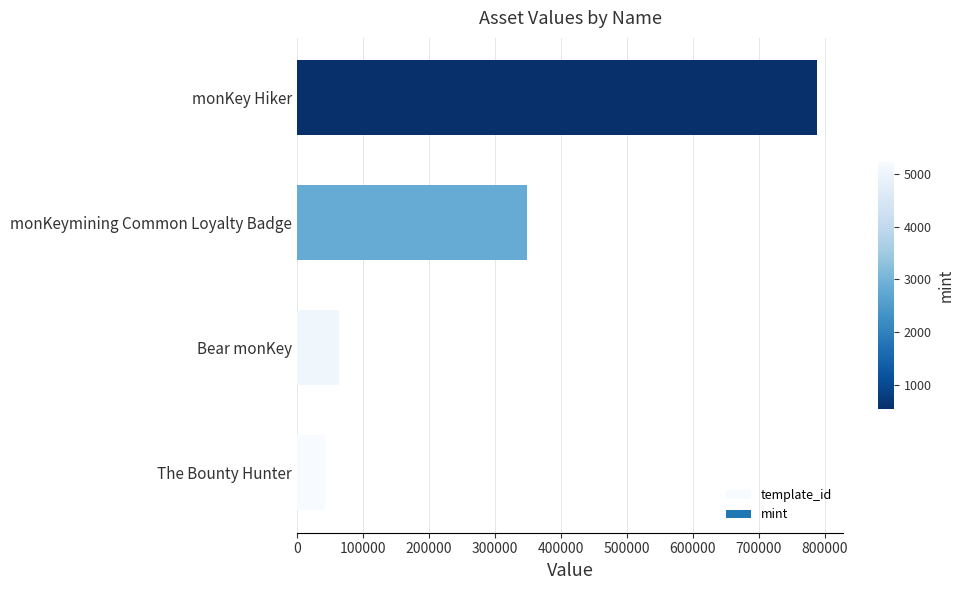

What is the change in value from Bear monKey to monKeymining Common Loyalty Badge?

+284863